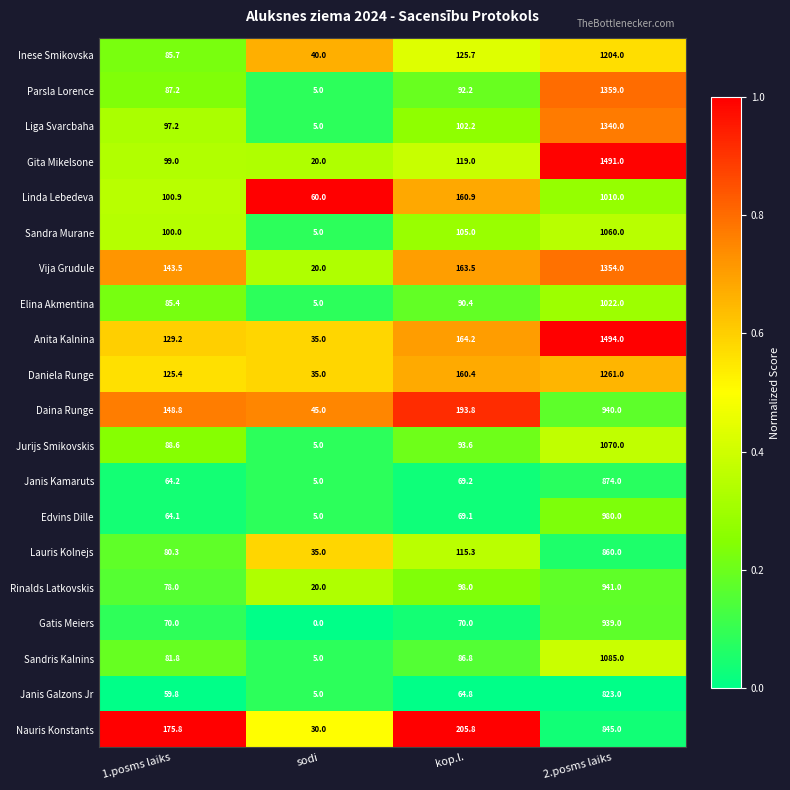

At which label does Janis Kamaruts first exceed 69?

kop.l.